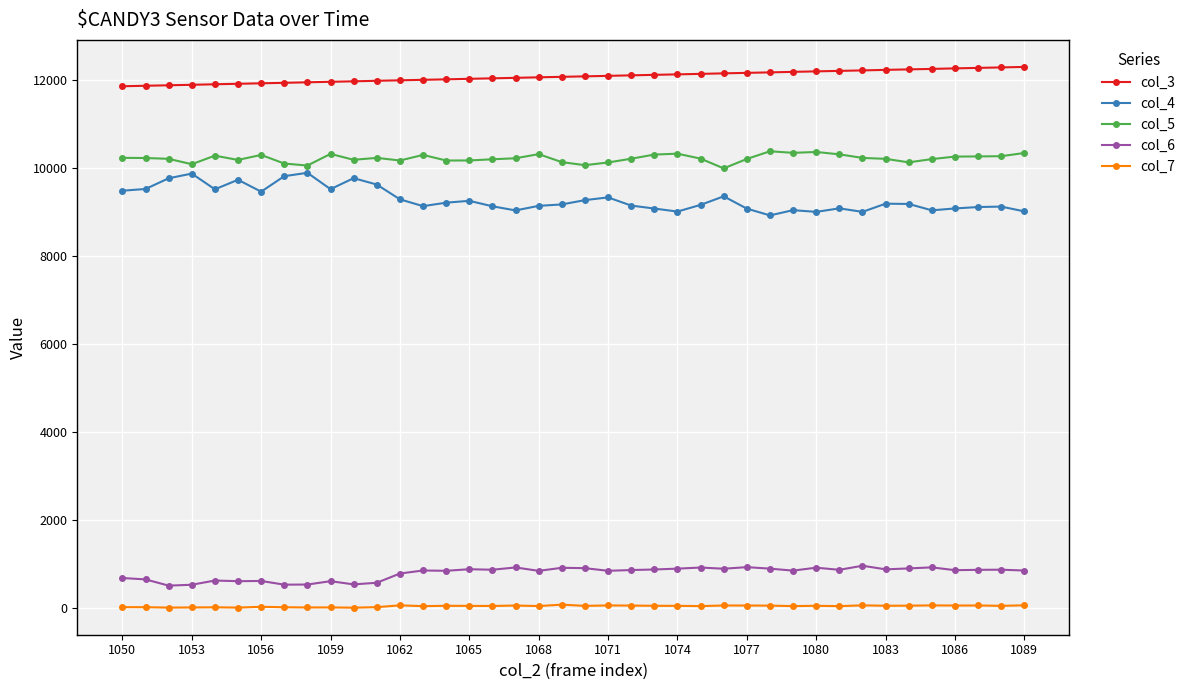

How many lines are shown in the chart?

5